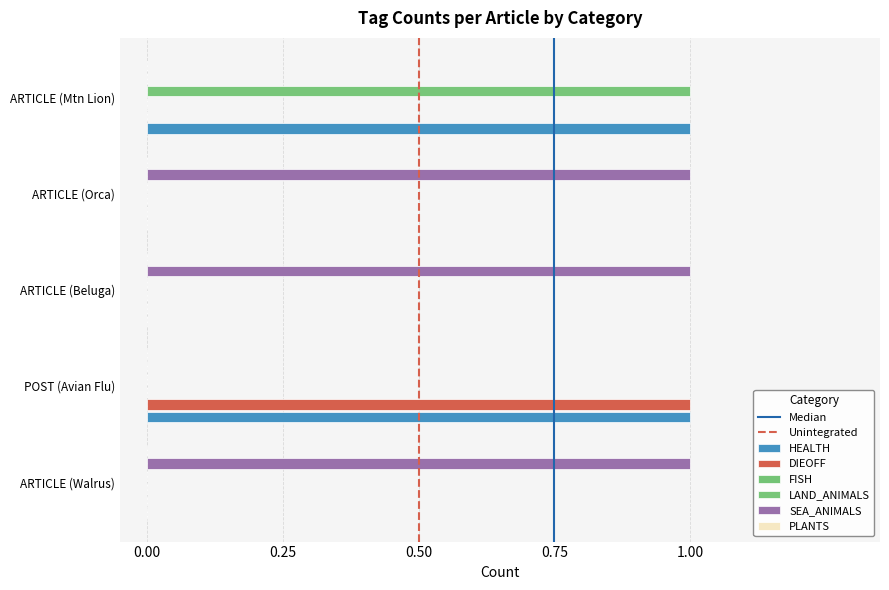

What is the value of the SEA_ANIMALS bar at the 4th from the left?

1